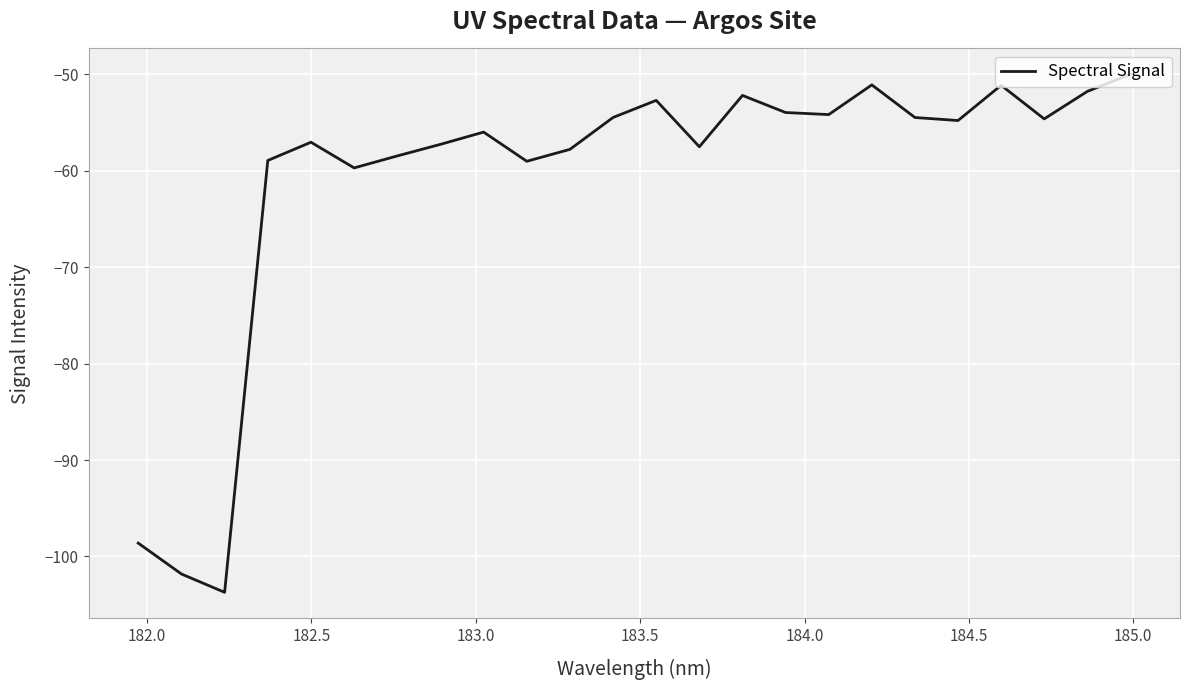

What is the difference between the maximum and minimum values?

53.7